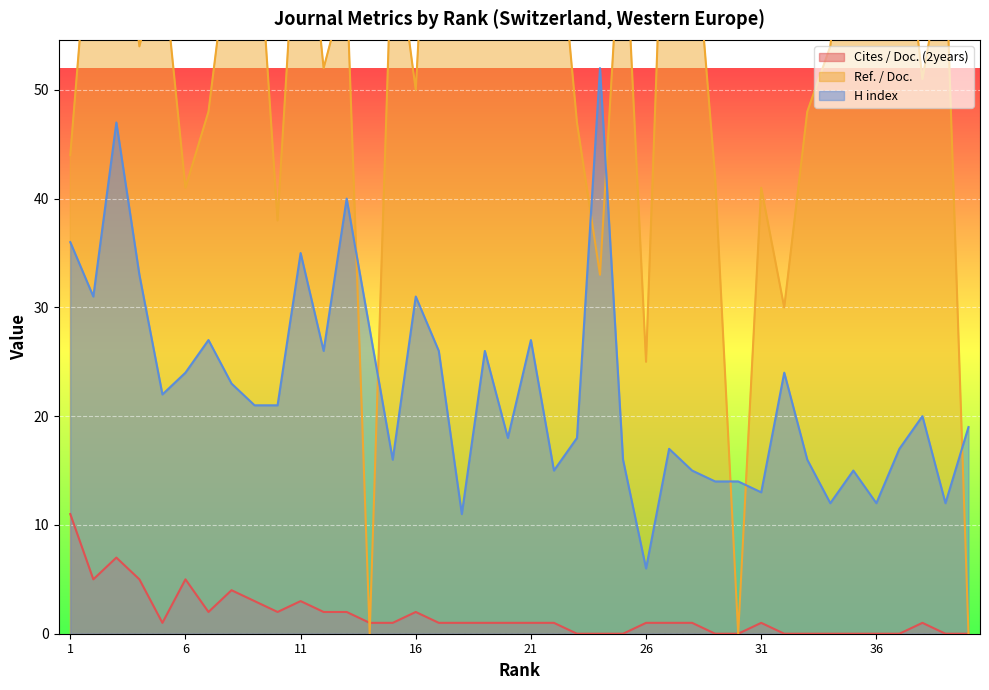

What is the value of the H index point at the 10th from the left?

21